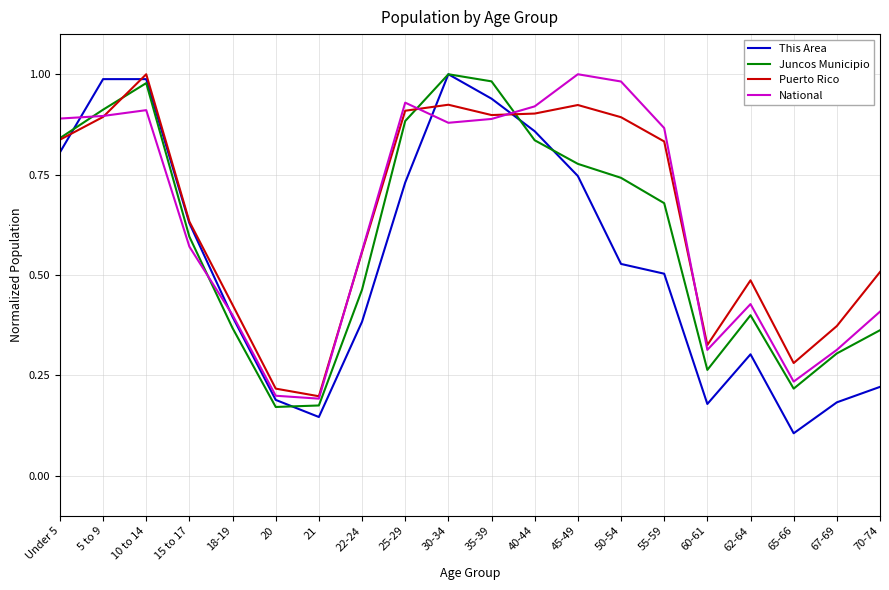

Which series changed the most between 5 to 9 and 22-24?

This Area